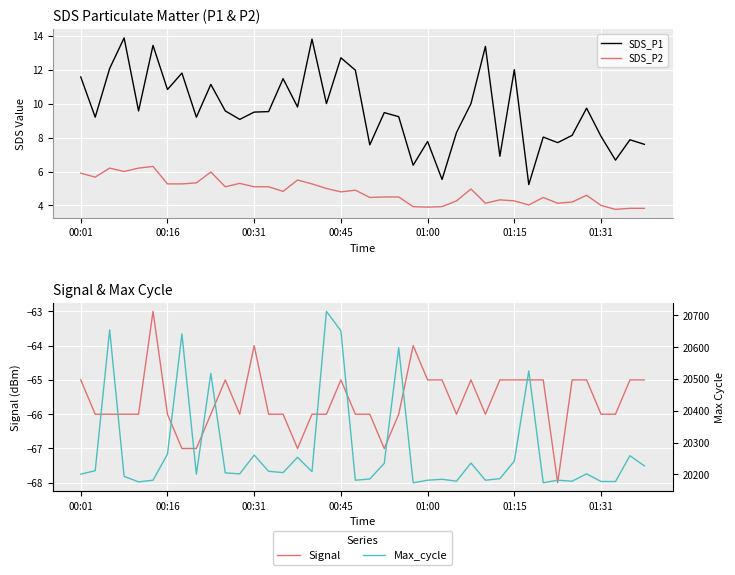

What are all the series names shown in the legend?

SDS_P1, SDS_P2, Signal, Max_cycle